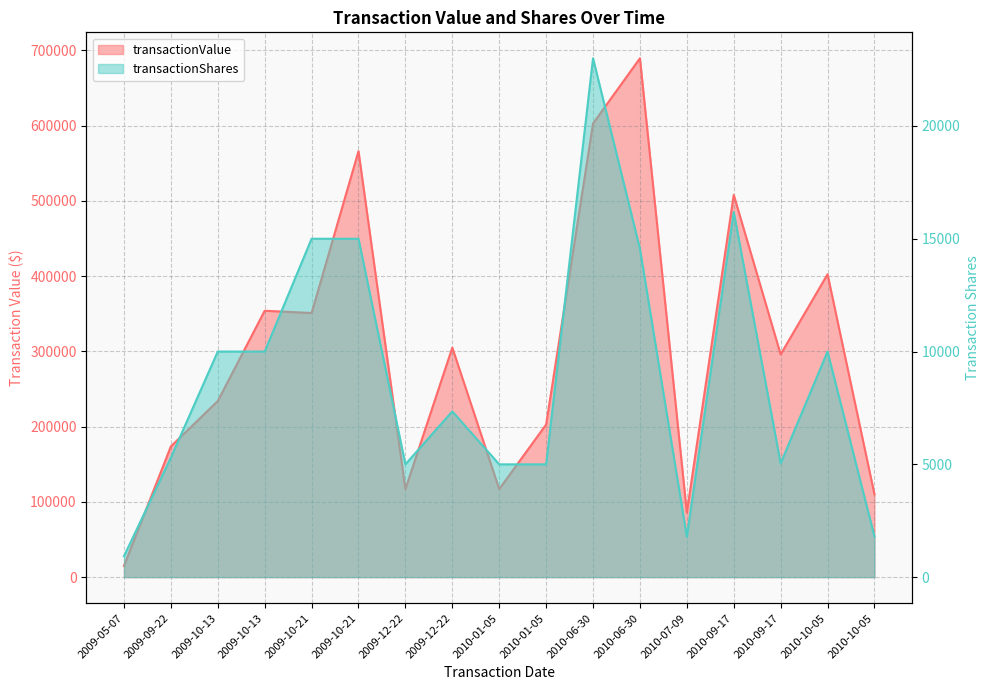

What is the label of the 8th point from the right?

2010-01-05